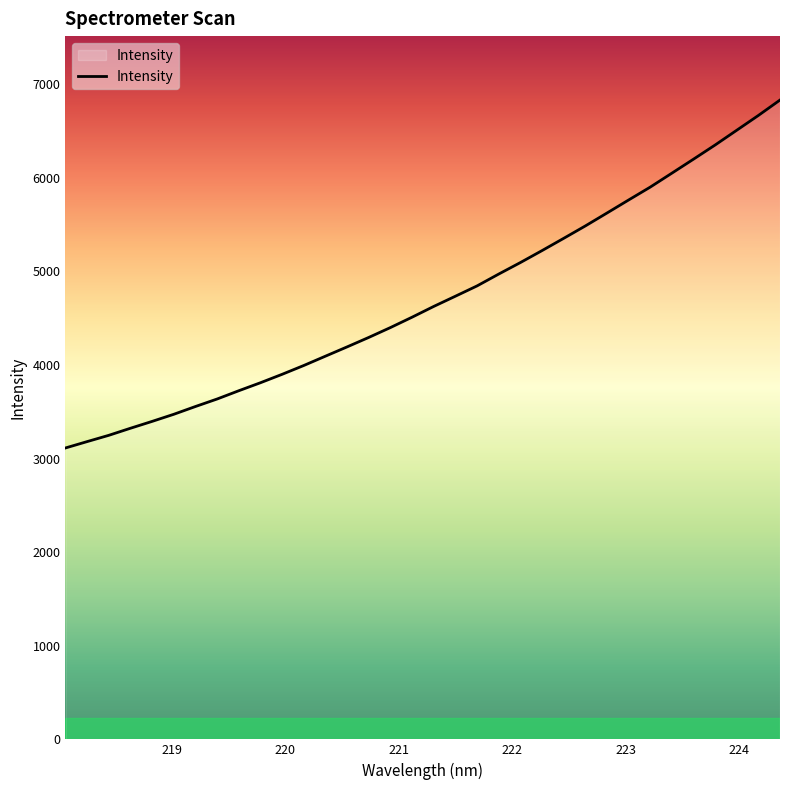

What is the greatest value displayed?

6828.9